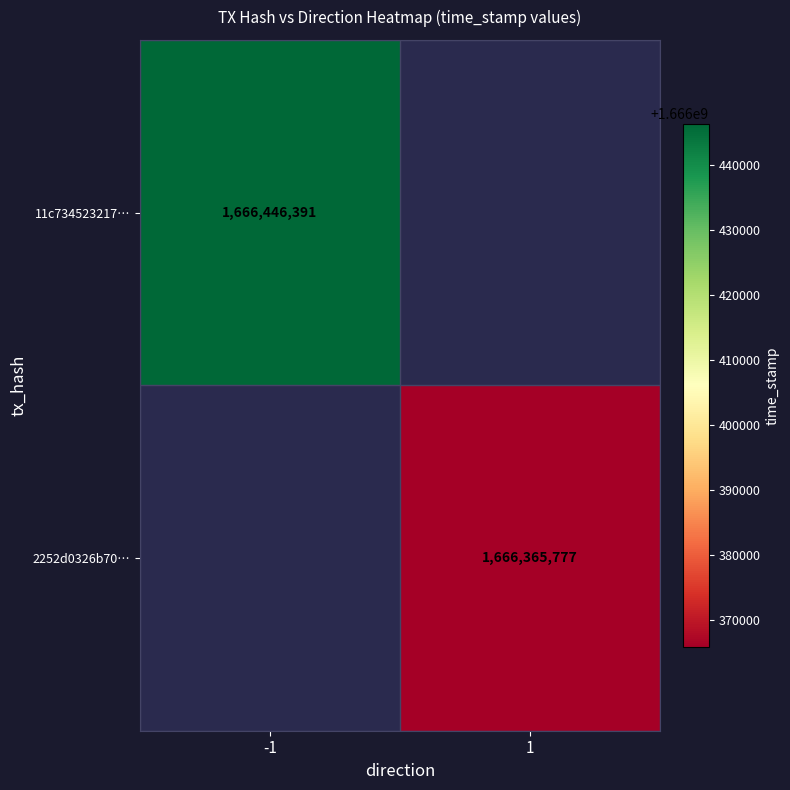

At how many categories does at least one series exceed 1666398211?

1